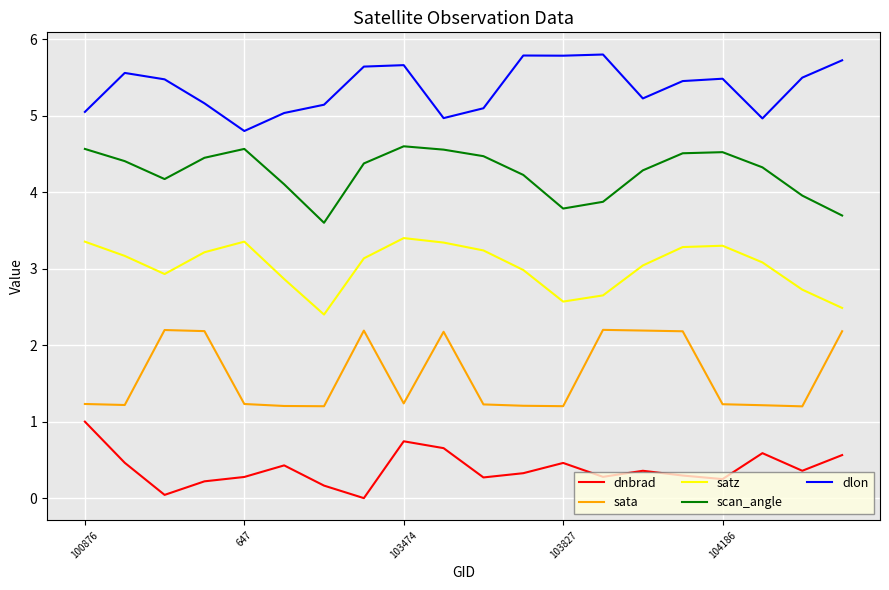

Which series has the largest total across all categories?

dlon